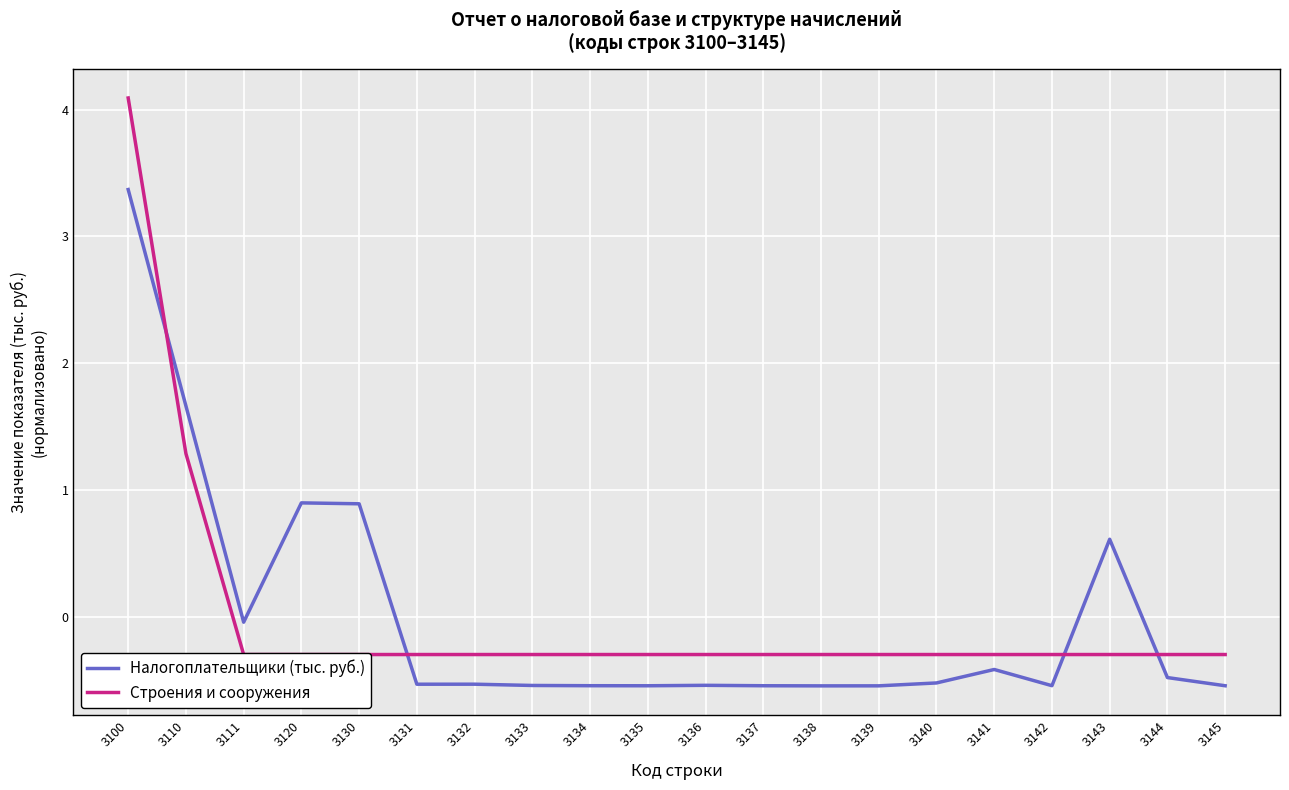

How many categories are shown in the chart?

20